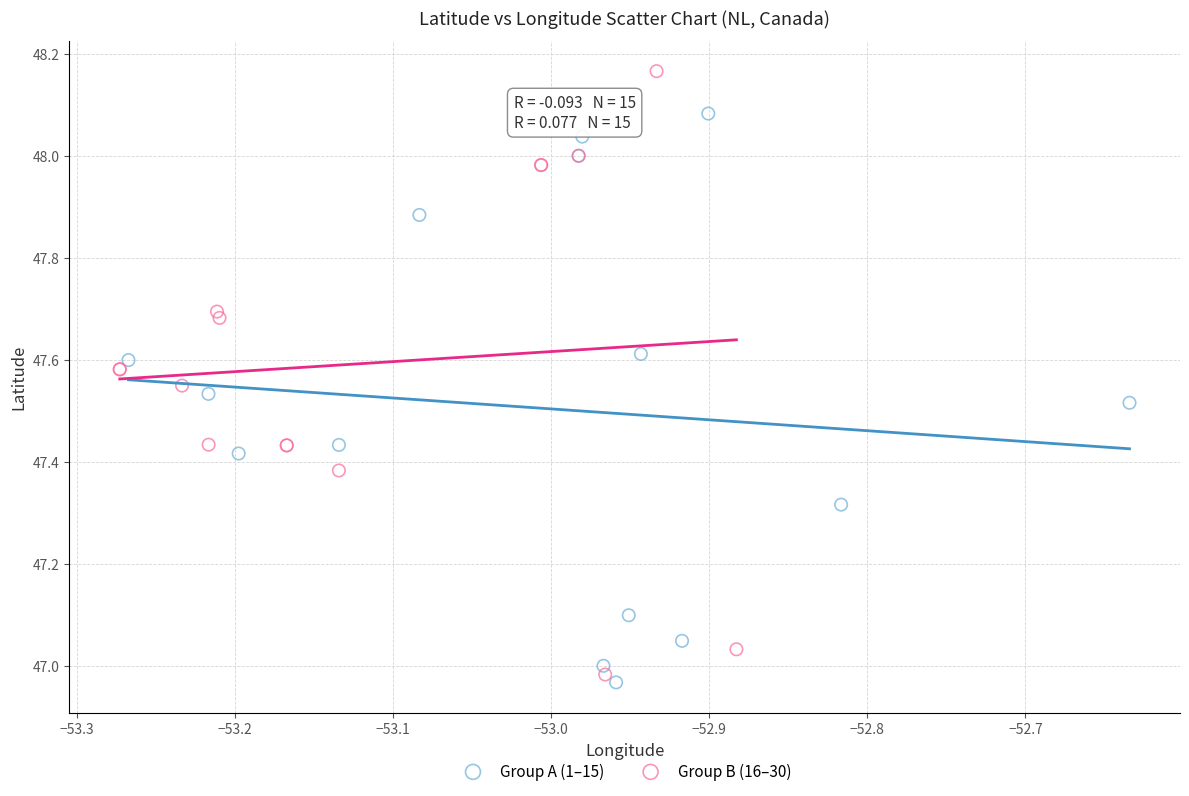

Which series has the largest Y range (max minus min)?

Group B (16–30)